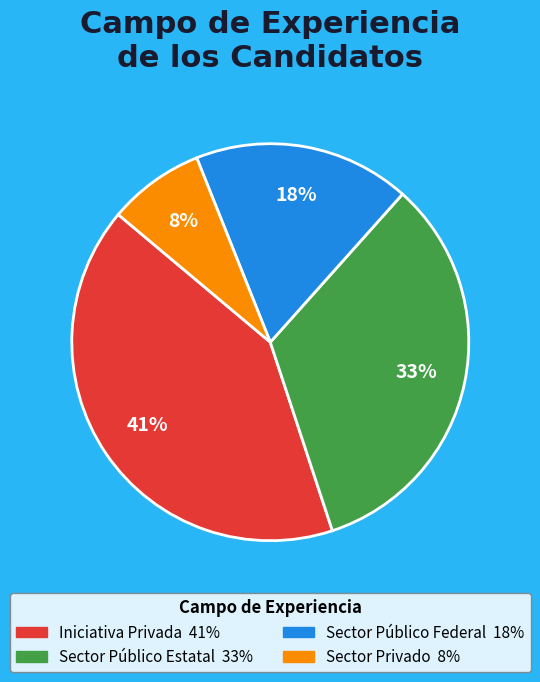

Approximately how many times larger is the value at Sector Público Federal compared to Iniciativa Privada?

0.4